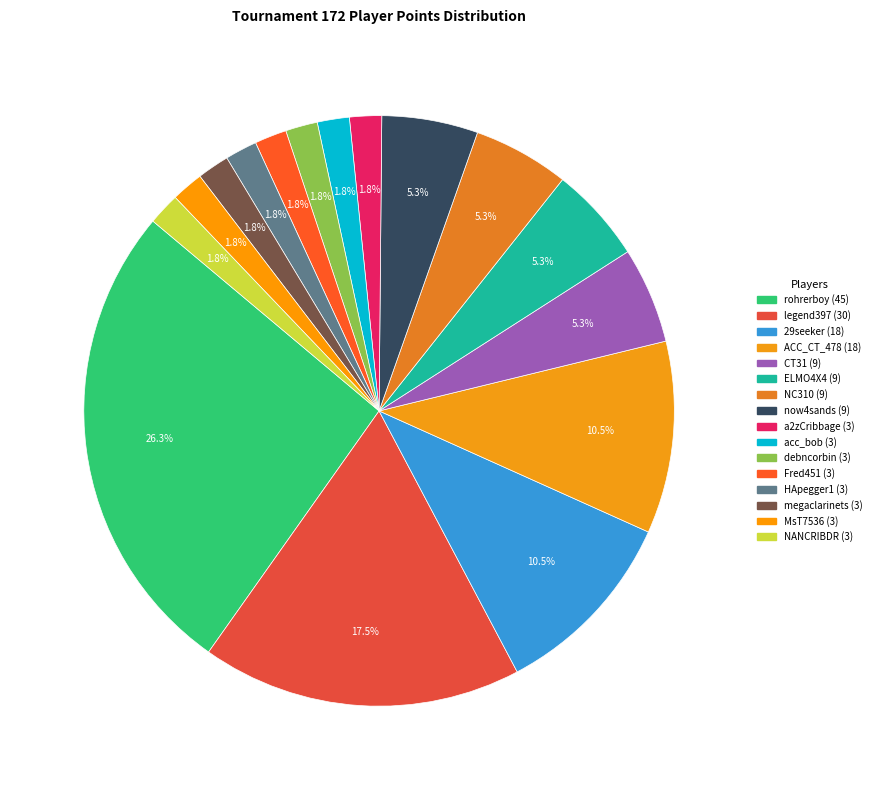

How many segments does this pie chart have?

16